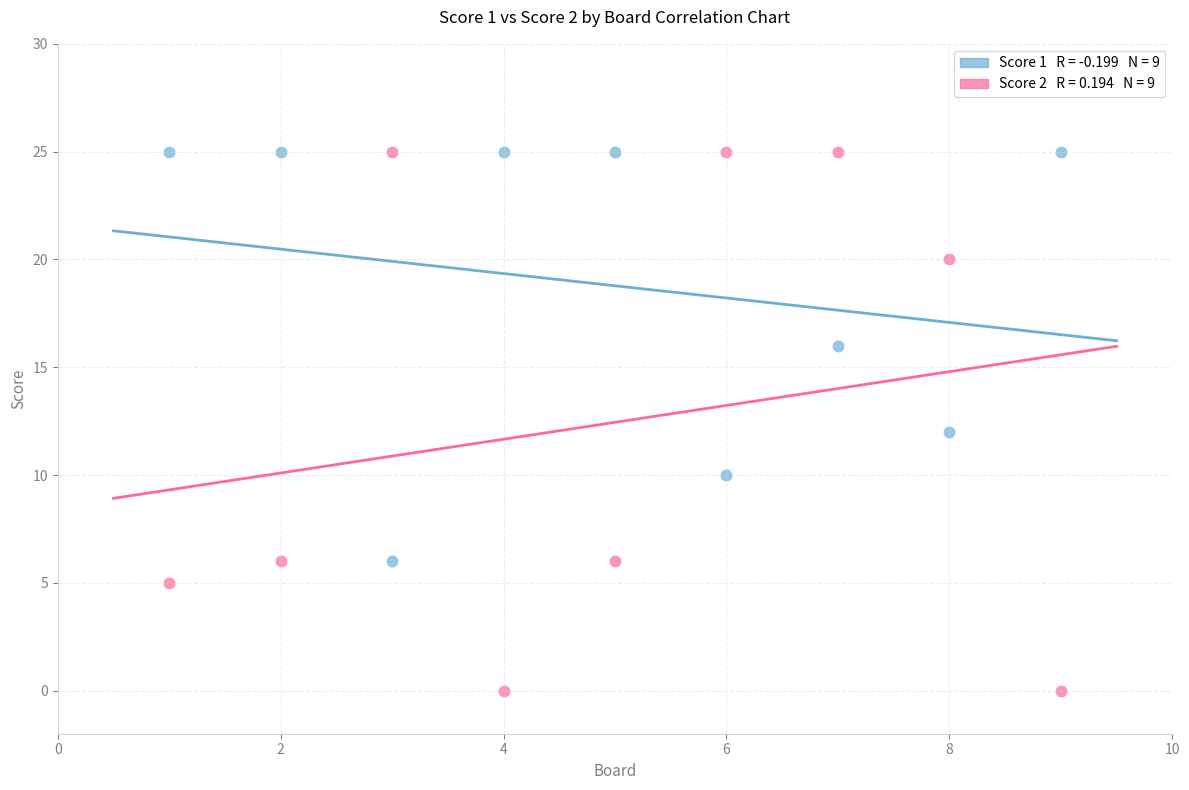

Across all data points, what is the range of X values (max minus min)?

8